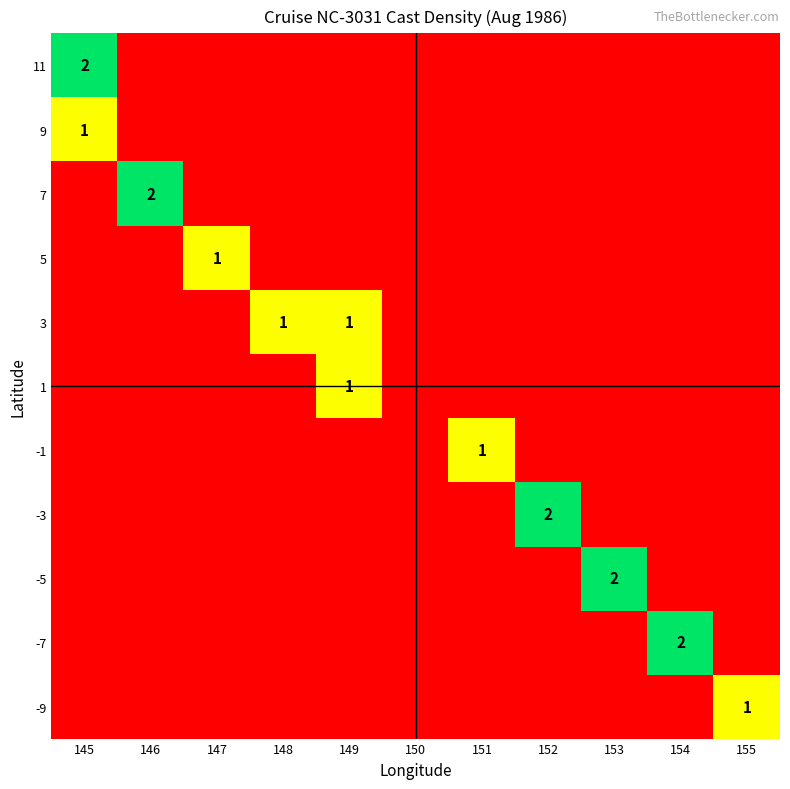

What is the spread (max minus min) of values at 151?

1